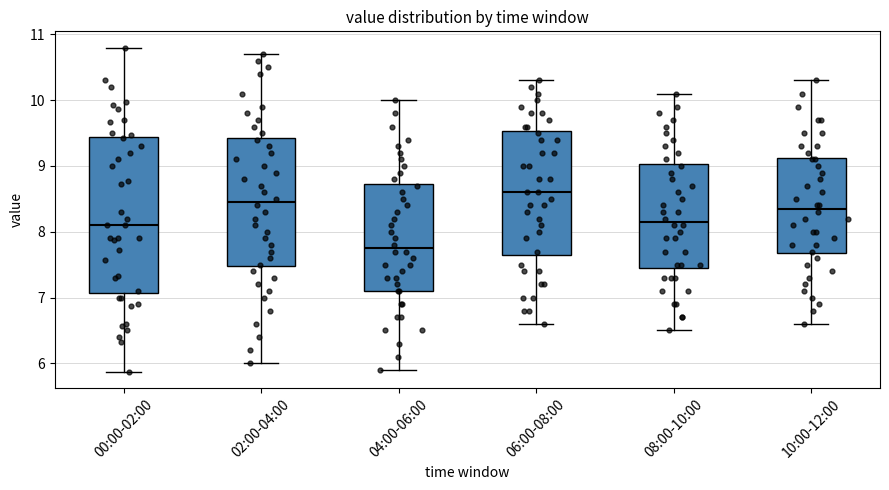

Where is the lower edge of the box for 06:00-08:00 on the y-axis? The values are not printed on the chart, so give them approximately, as read against the axis.

7.7